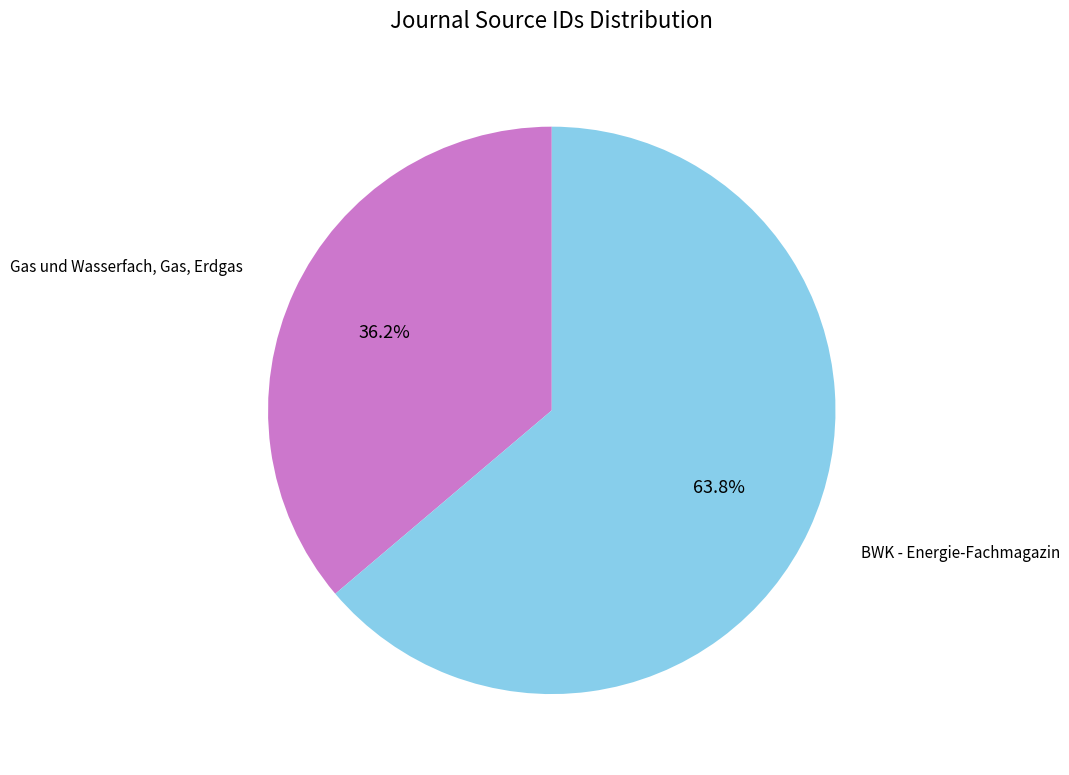

Is the sum of BWK - Energie-Fachmagazin and Gas und Wasserfach, Gas, Erdgas greater than half?

Yes